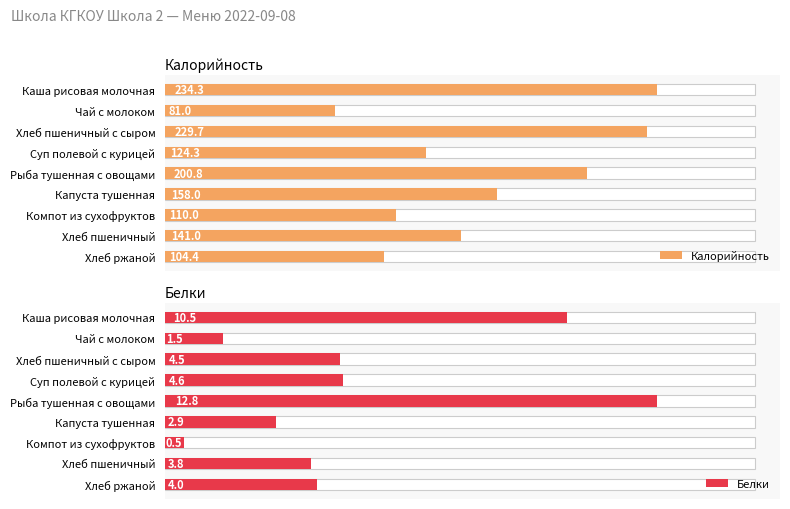

What is the total value across all series at Хлеб ржаной?

108.4